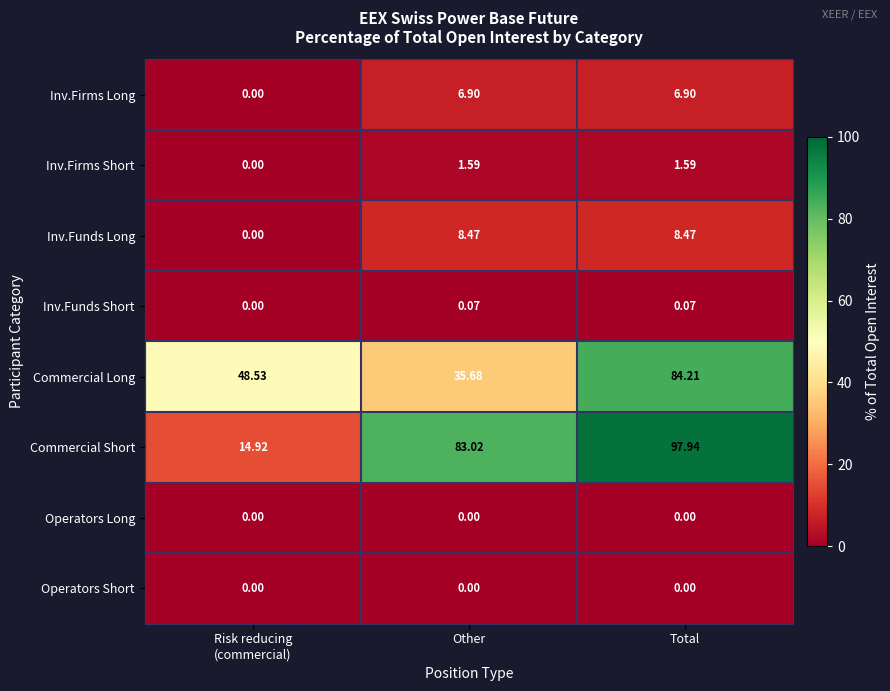

Which series has the largest range (max minus min)?

Commercial Short